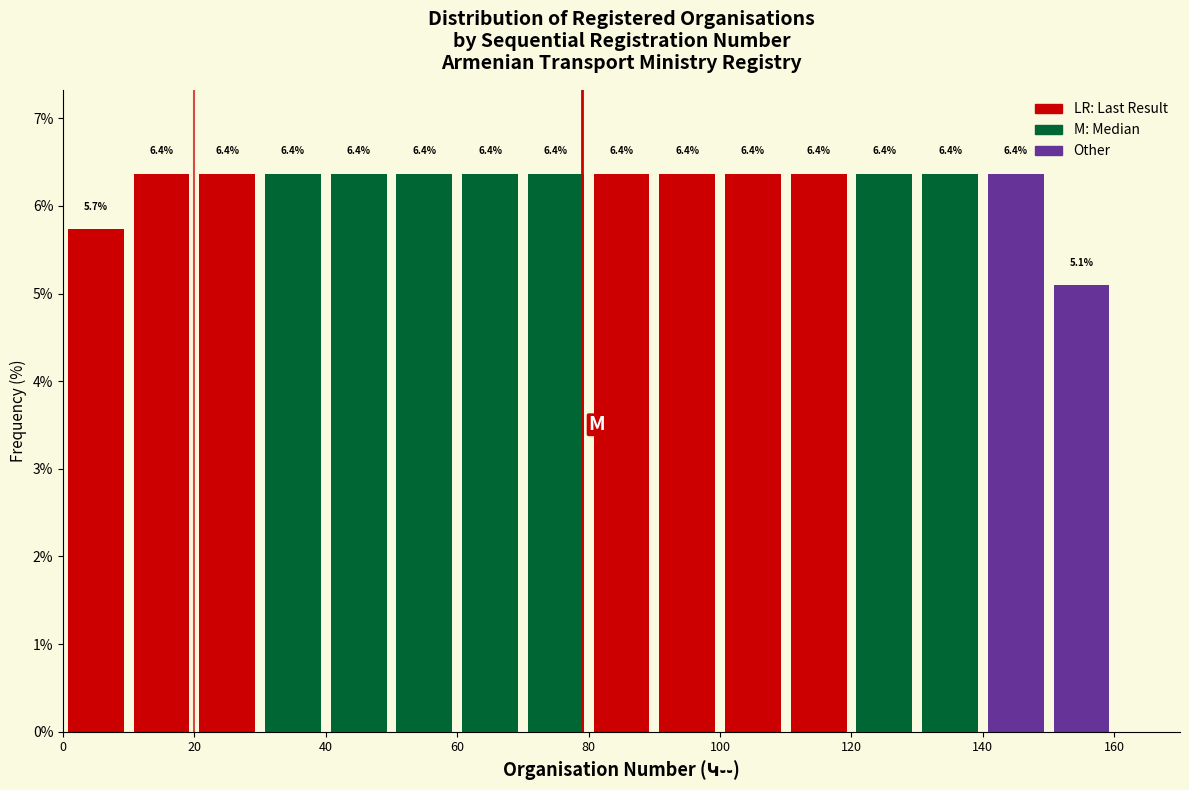

What is the height of the bar covering 70 to 80 on the x-axis?

6.4